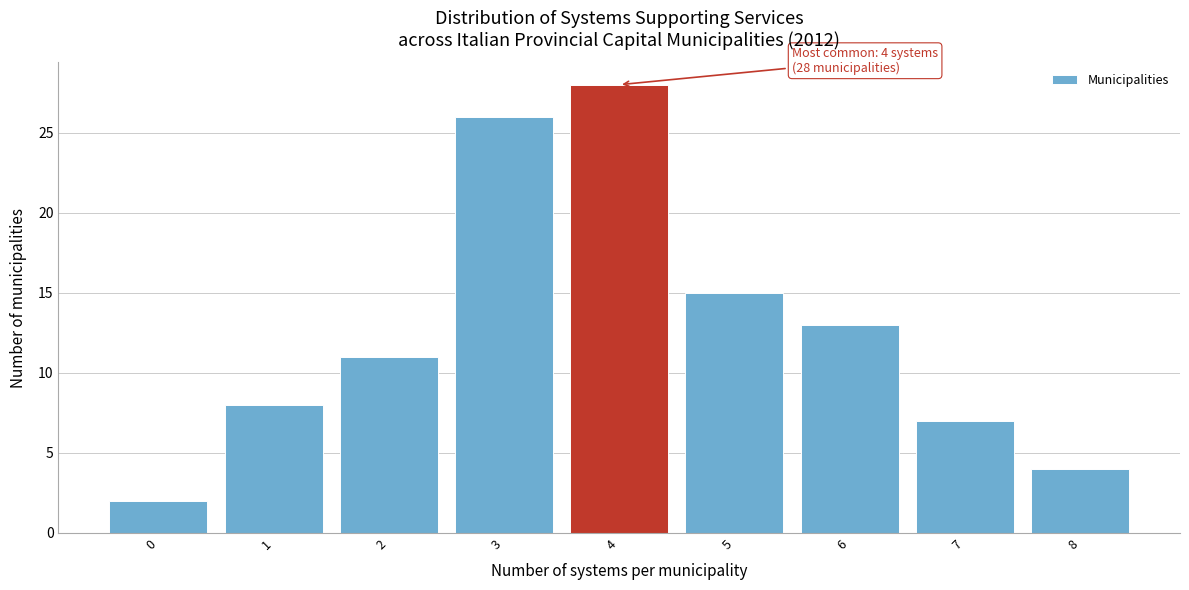

Over which range of the x-axis is the bar tallest?

3.5 to 4.5